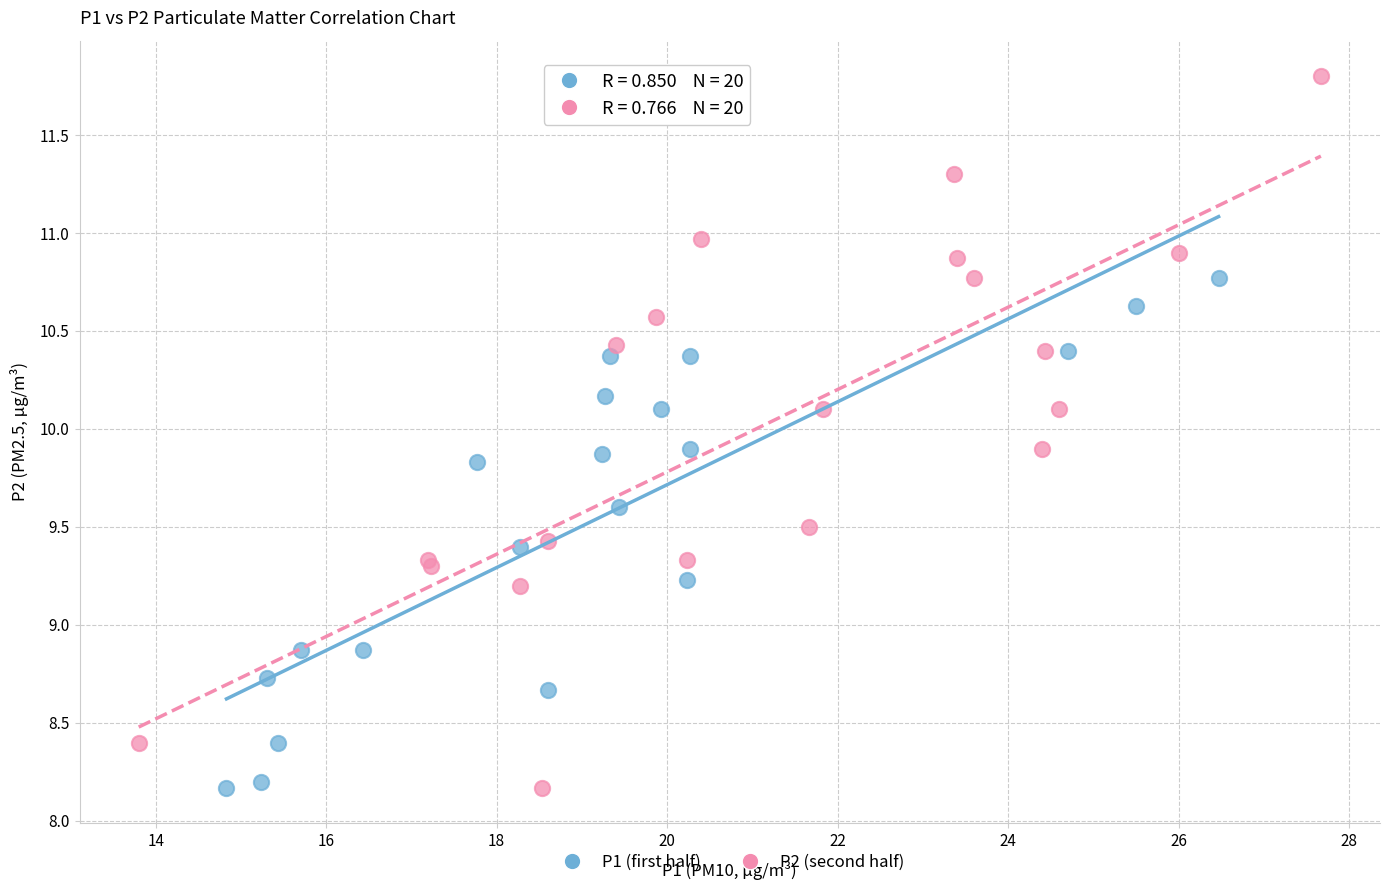

Which series has the largest Y range (max minus min)?

P2 (second half)